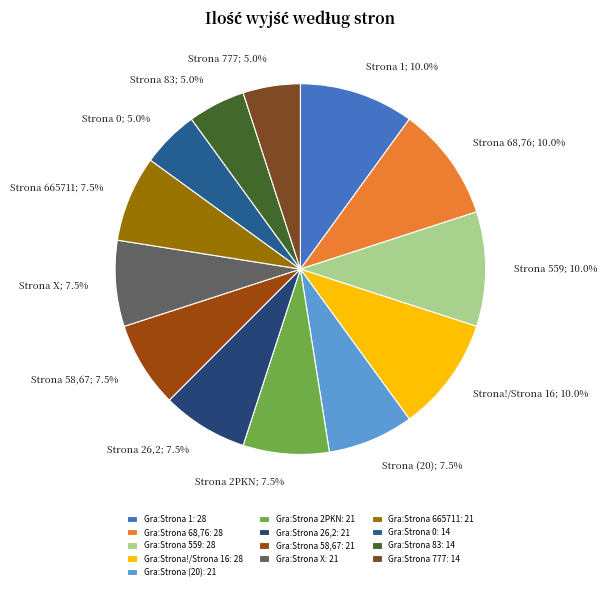

To the nearest percent, what percentage of the pie is Gra:Strona 26,2?

8%